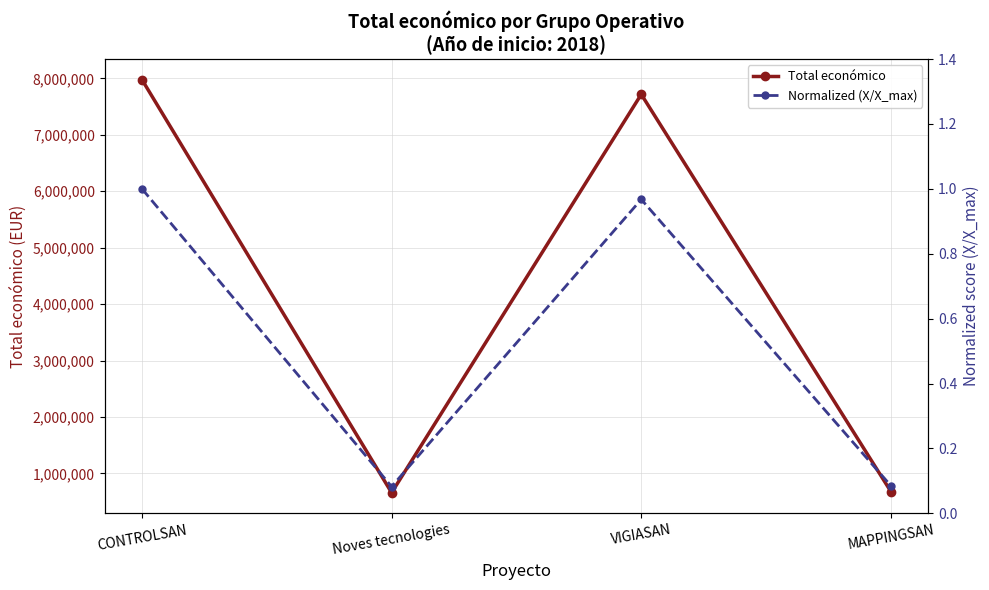

Is it true that Total económico equals 419888.2 at MAPPINGSAN?

False